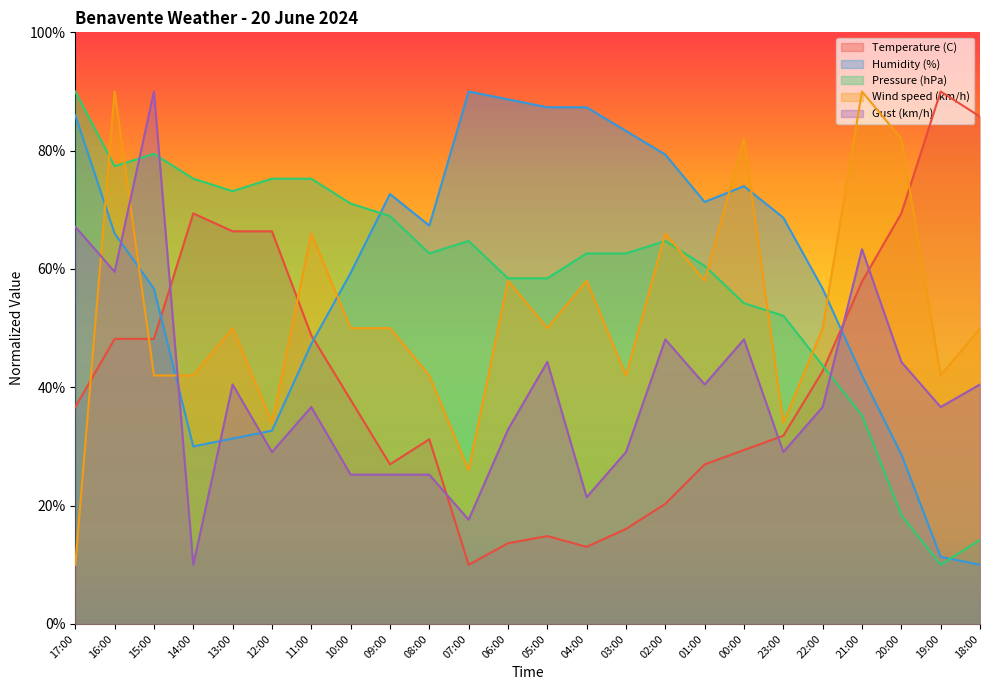

What is the spread (max minus min) of values at 05:00?

72.5